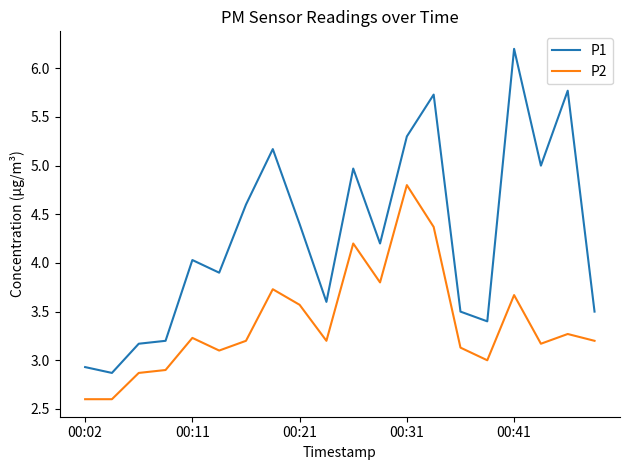

What is the smallest value displayed?

2.6